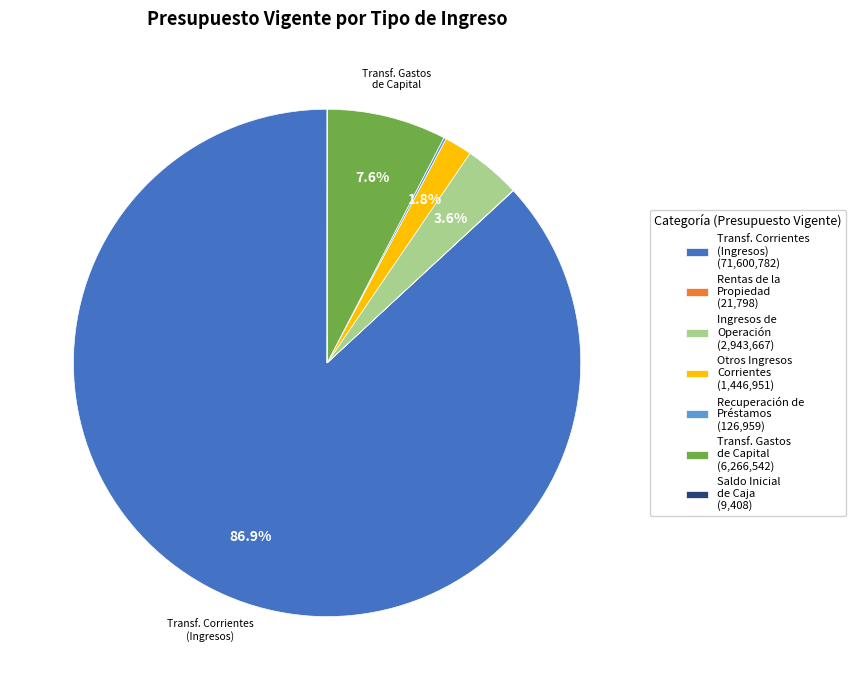

Which category has the biggest portion of the pie?

Transf. Corrientes (Ingresos) (71,600,782)